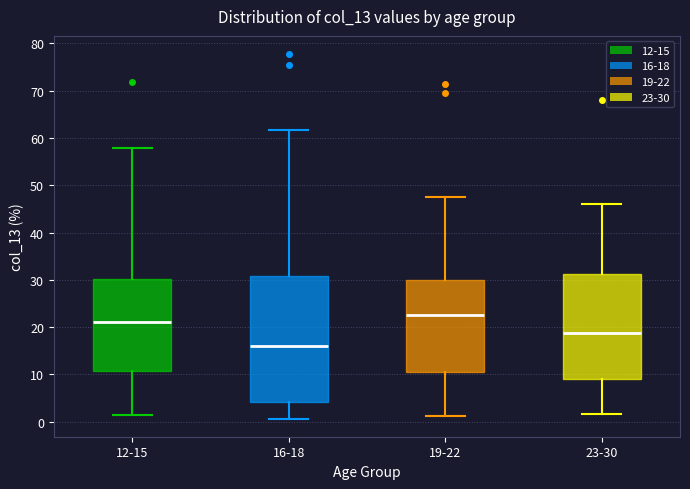

Which box is the tallest, from its lower edge to its upper edge?

16-18